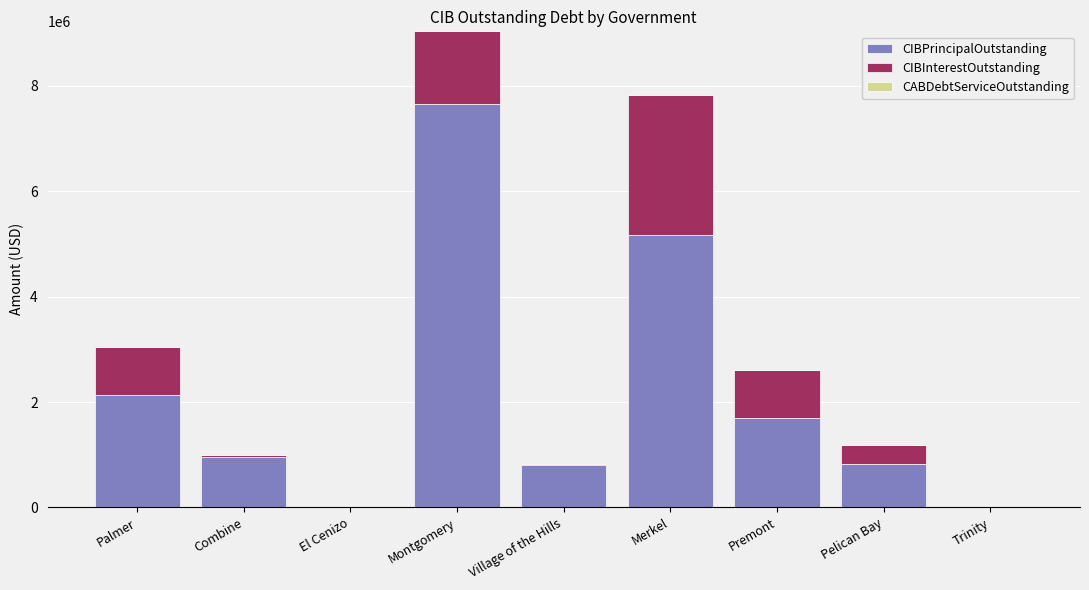

At which label does CIBPrincipalOutstanding reach its peak?

Montgomery